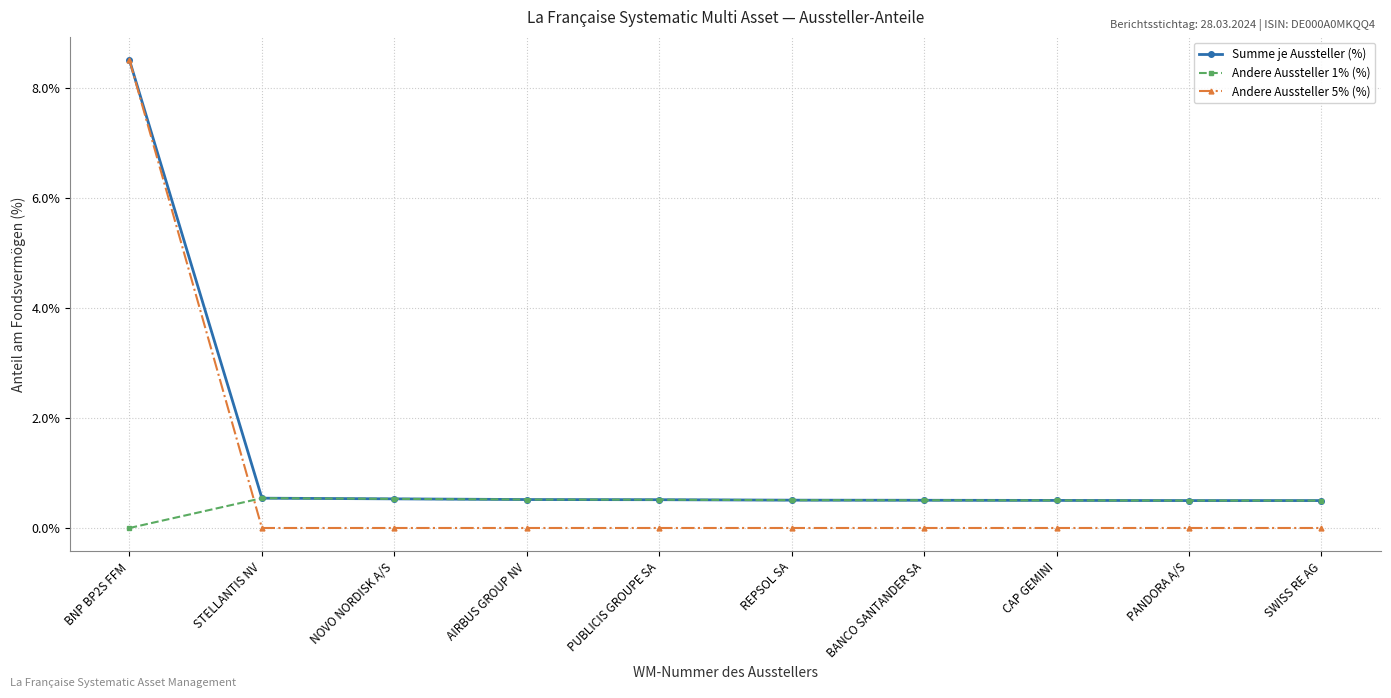

True or false: Summe je Aussteller (%) has a value of 0.2 at BANCO SANTANDER SA.

False